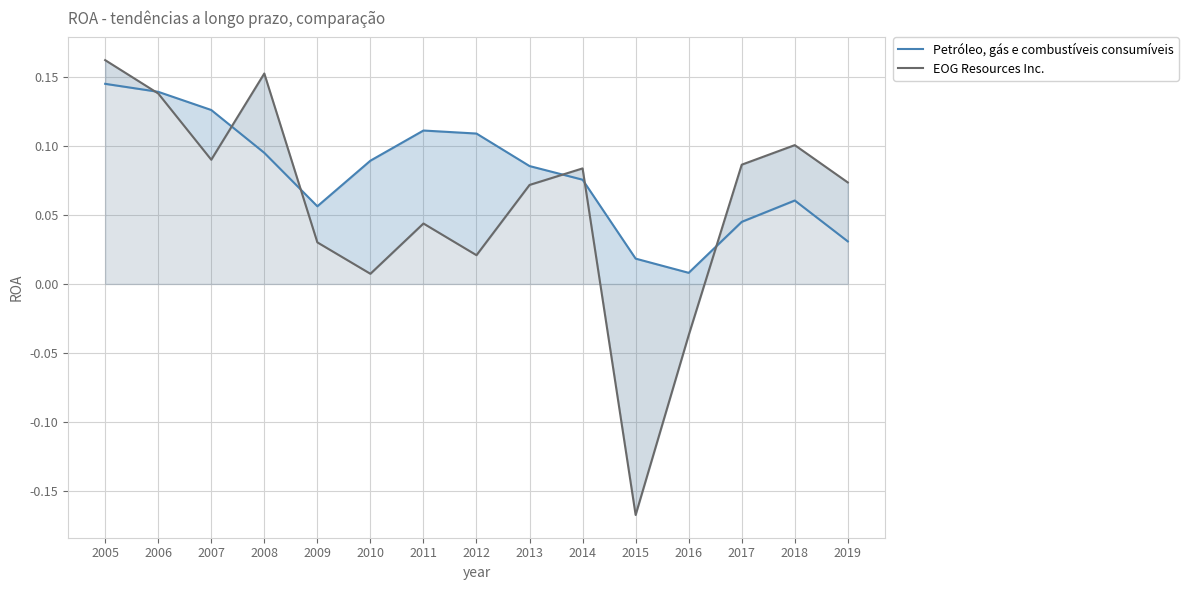

Is it true that Petróleo, gás e combustíveis consumíveis equals 0.0 at 2015?

True